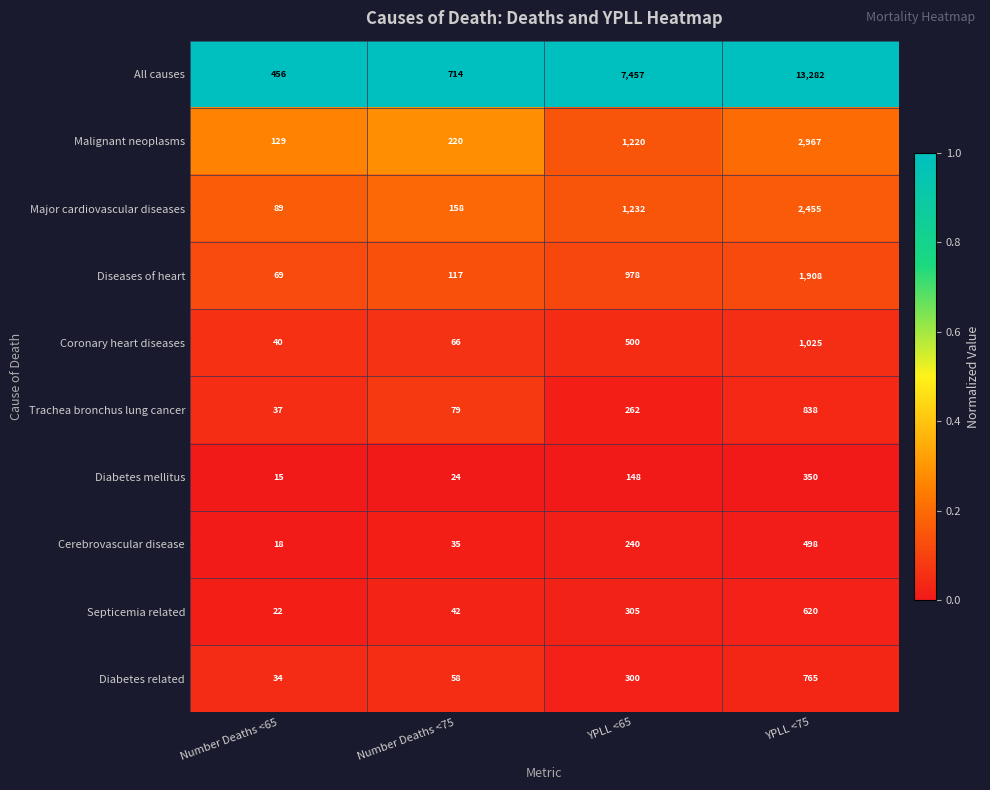

Between Number Deaths <75 and YPLL <75, which series saw the biggest shift?

All causes